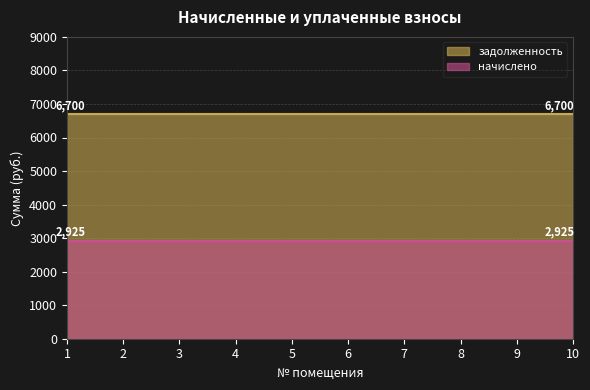

What is the value of the задолженность point at the 1st from the left?

6700.5